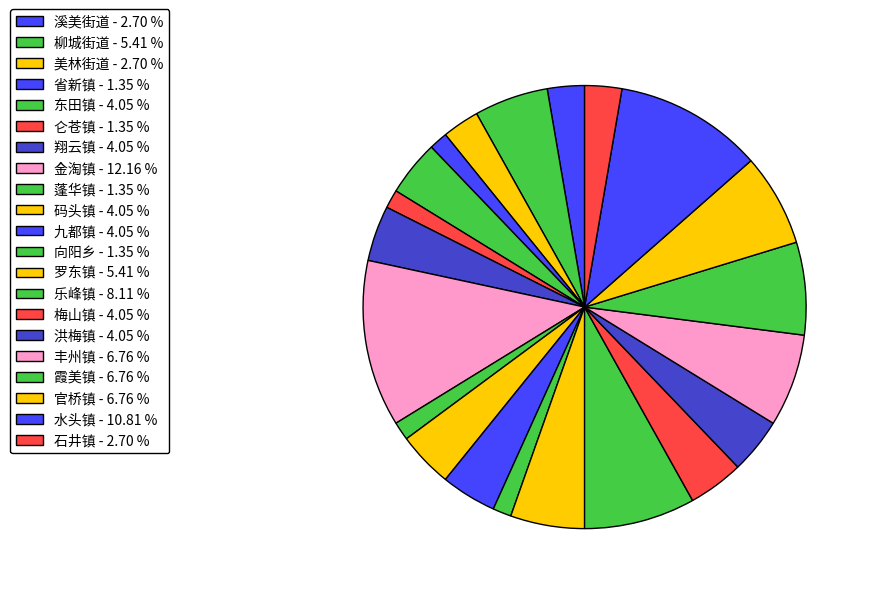

How many segments does this pie chart have?

21